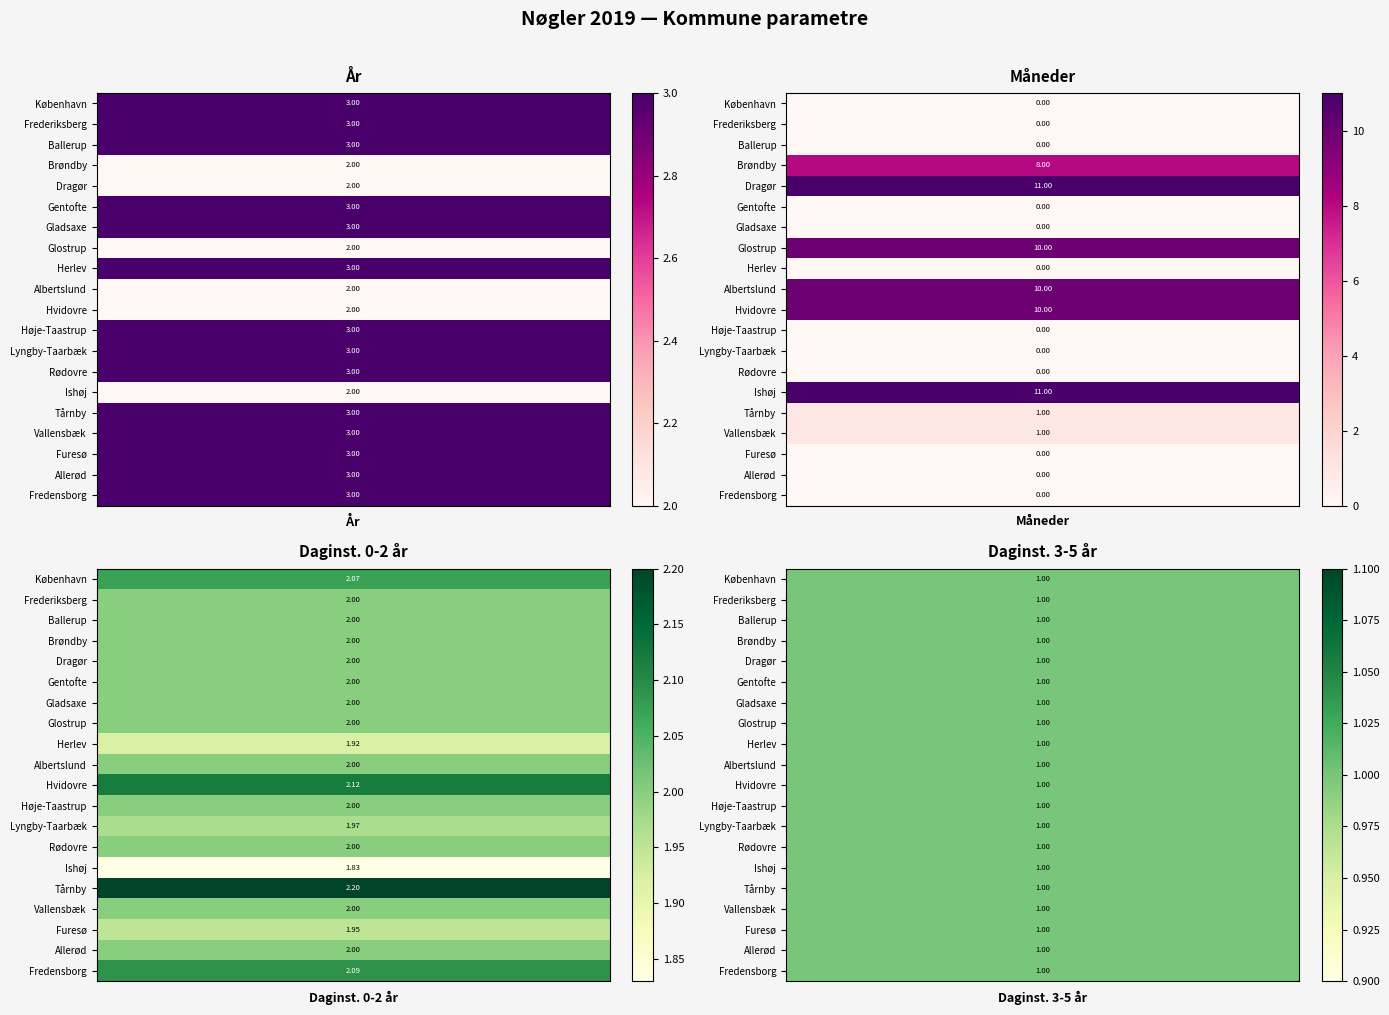

Rank the series at Daginst. 0-2 år from lowest to highest value.

Ishøj, Herlev, Furesø, Lyngby-Taarbæk, Frederiksberg, Ballerup, Brøndby, Dragør, Gentofte, Gladsaxe, Glostrup, Albertslund, Høje-Taastrup, Rødovre, Vallensbæk, Allerød, København, Fredensborg, Hvidovre, Tårnby